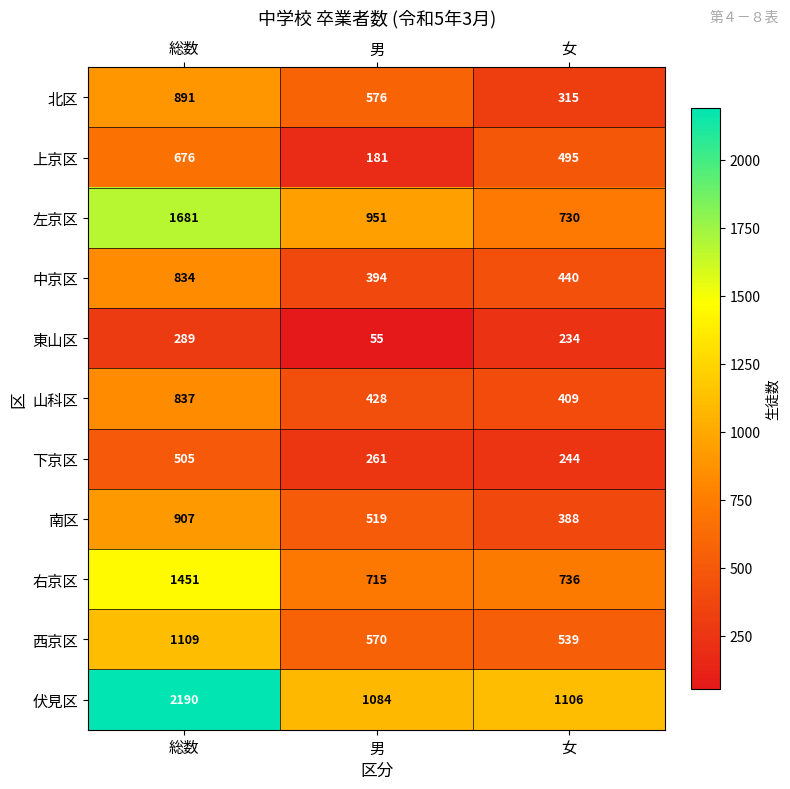

Which series has the largest range (max minus min)?

伏見区